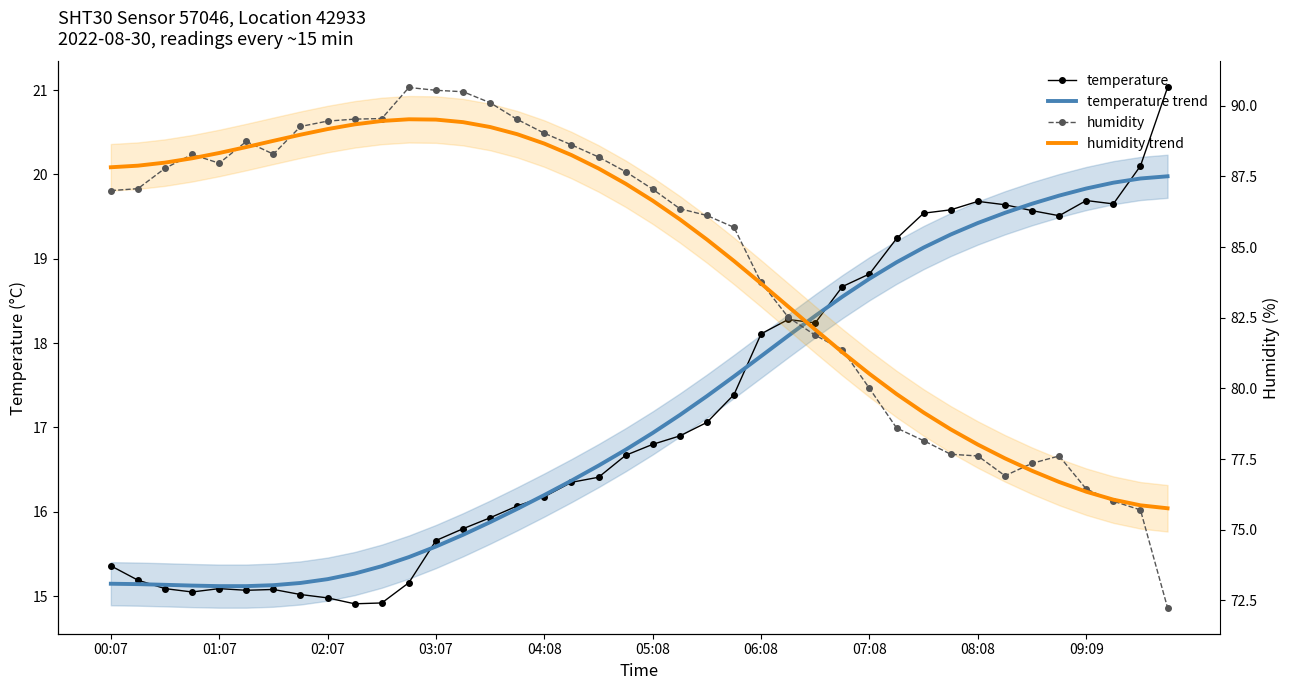

List the series in order of their peak value, lowest first.

temperature trend, temperature, humidity trend, humidity